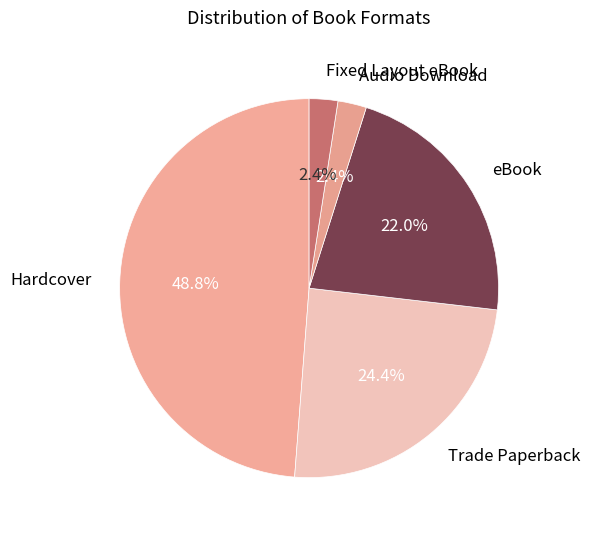

True or false: Audio Download accounts for 2% of the total.

True